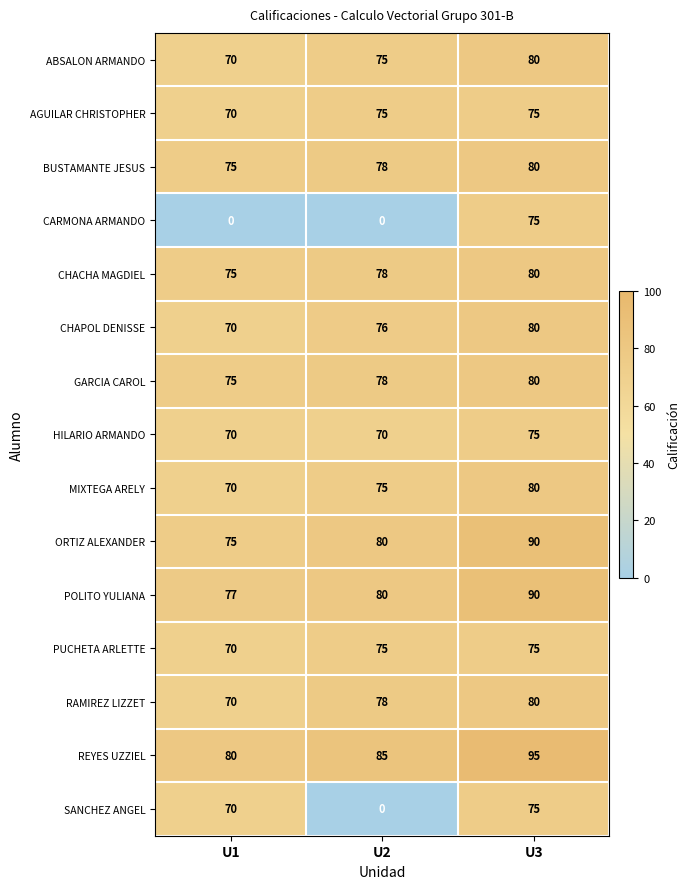

What is the greatest value displayed?

95